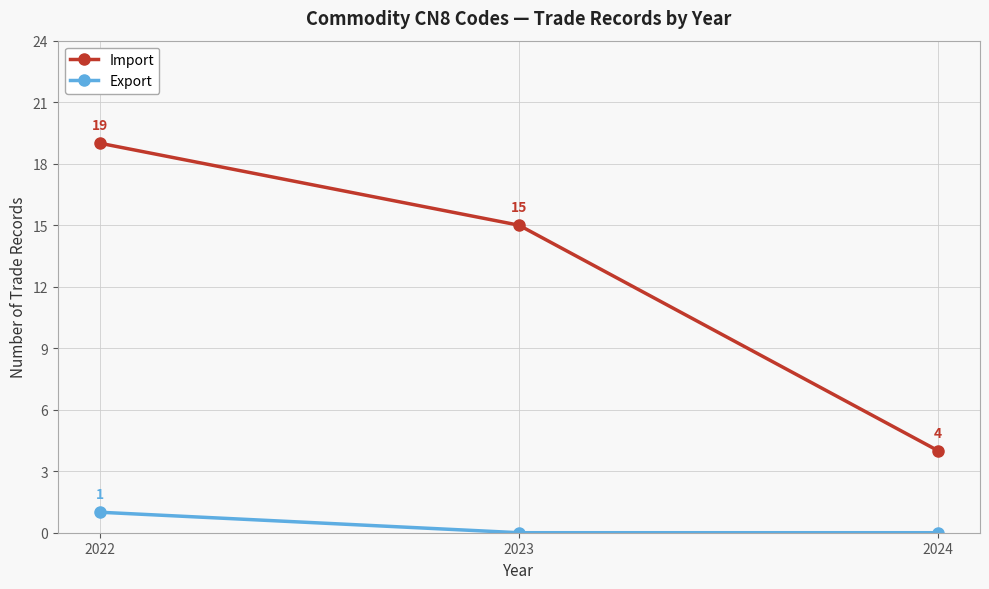

How many data points does each series have?

3